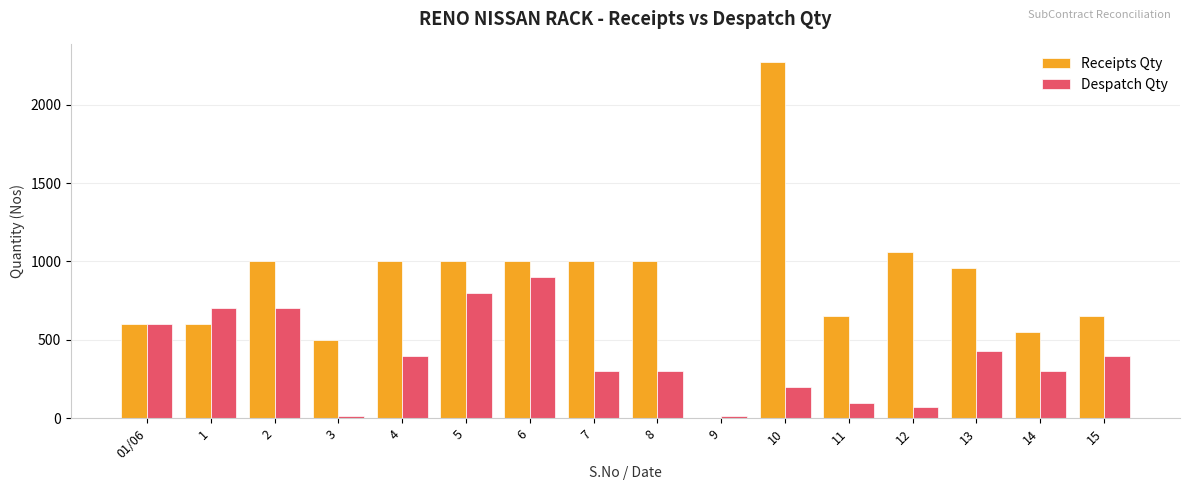

At which label does Despatch Qty first exceed 400?

01/06